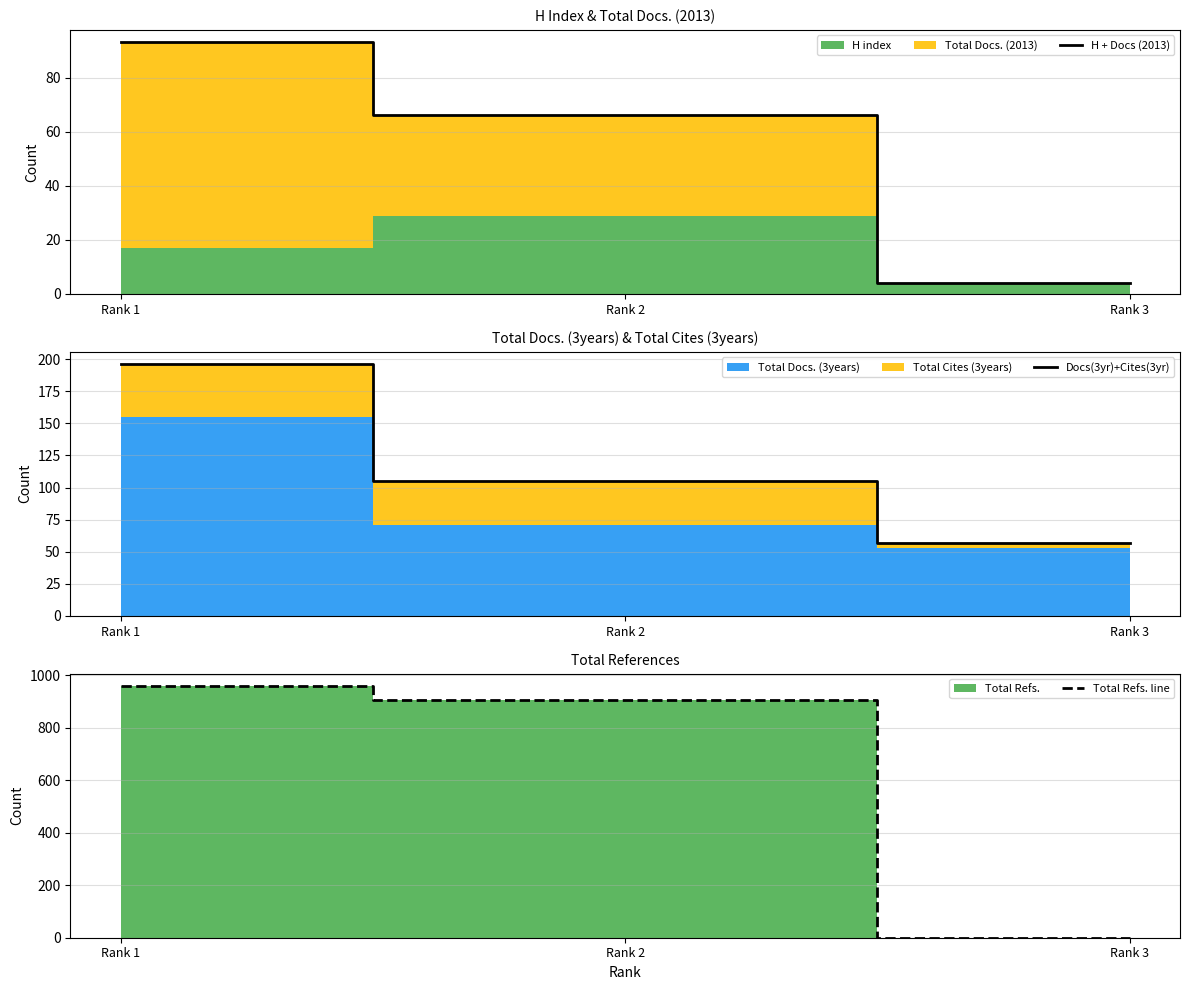

Reading left to right, list all the values displayed in this chart.

H + Docs (2013): 93	66	4
Docs(3yr)+Cites(3yr): 196	105	57
Total Refs. line: 959	908	0